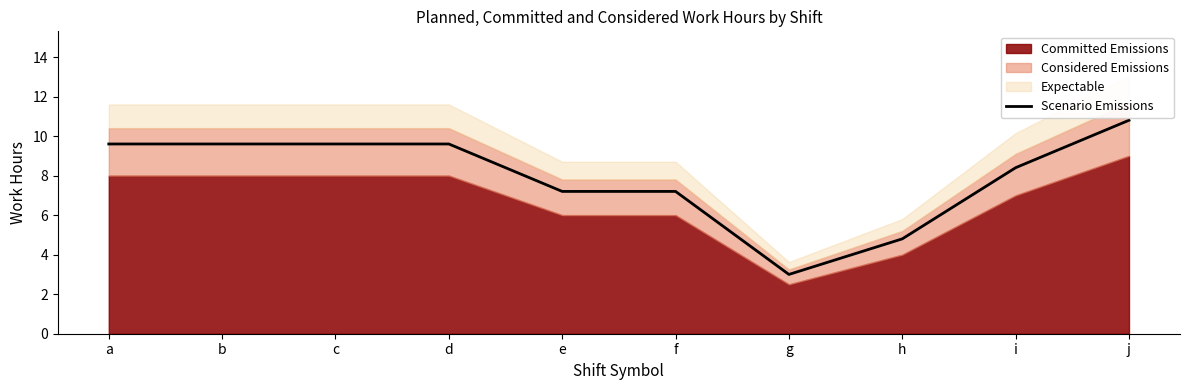

What is the difference between the values at g and j?

7.8